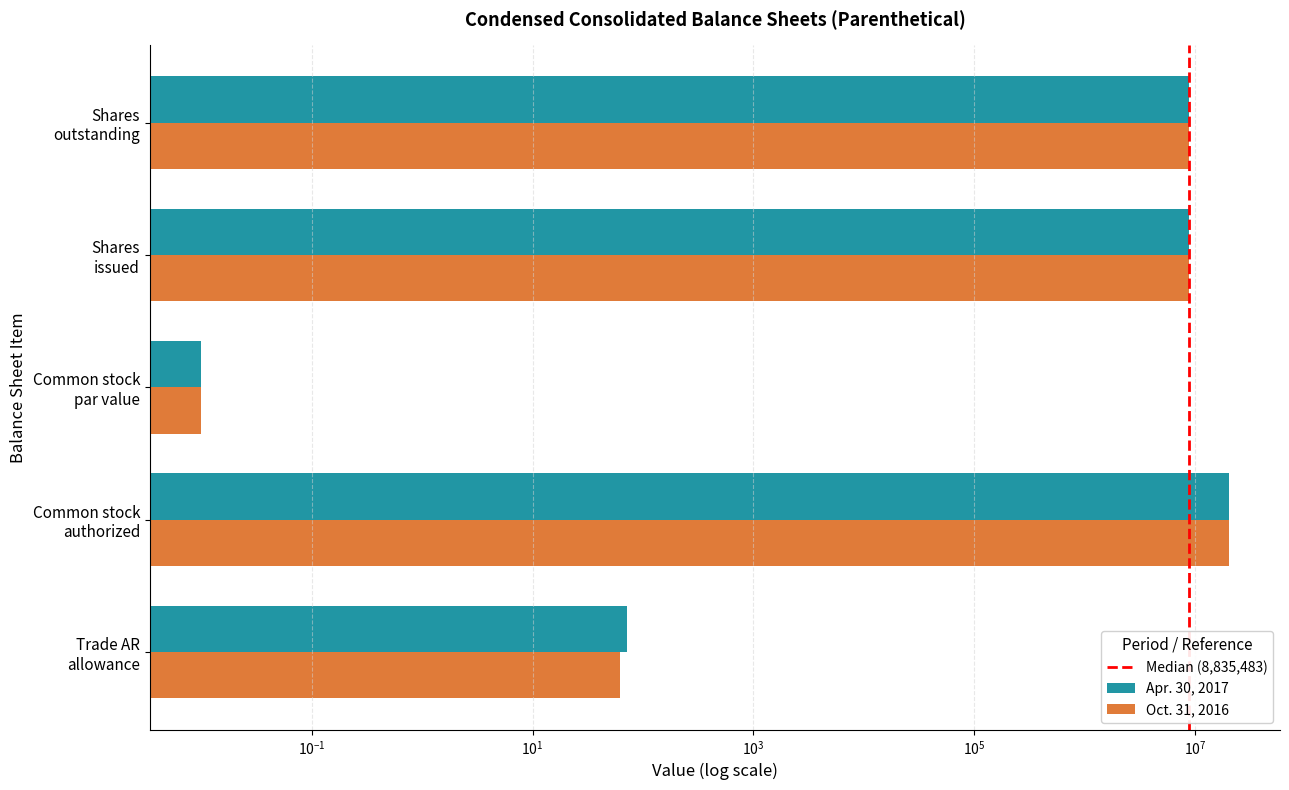

Where does the Oct. 31, 2016 series first go above 8835483?

Common stock authorized